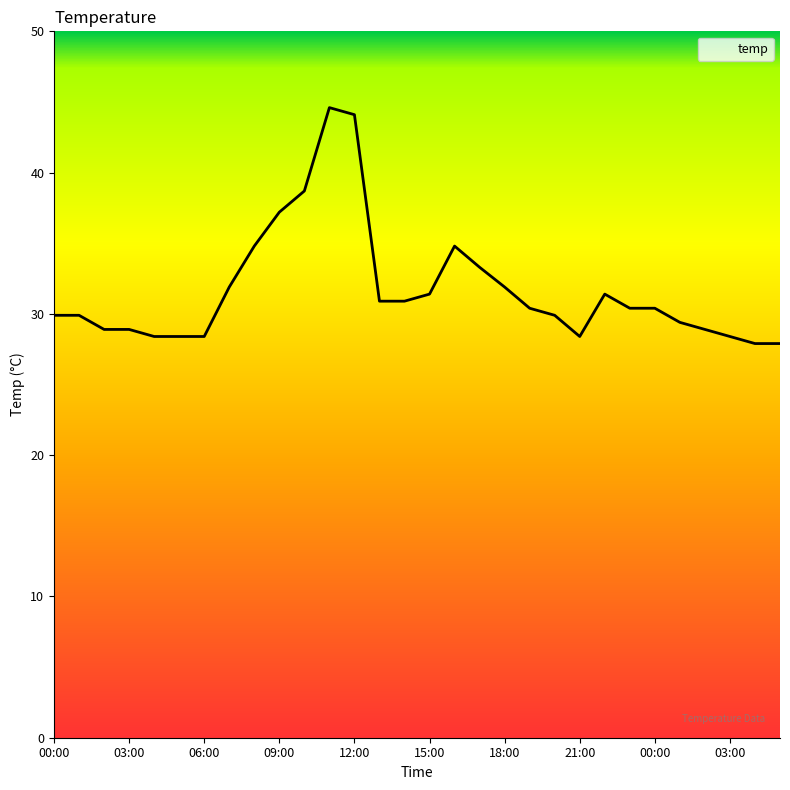

What is the difference between the maximum and minimum values?

16.7